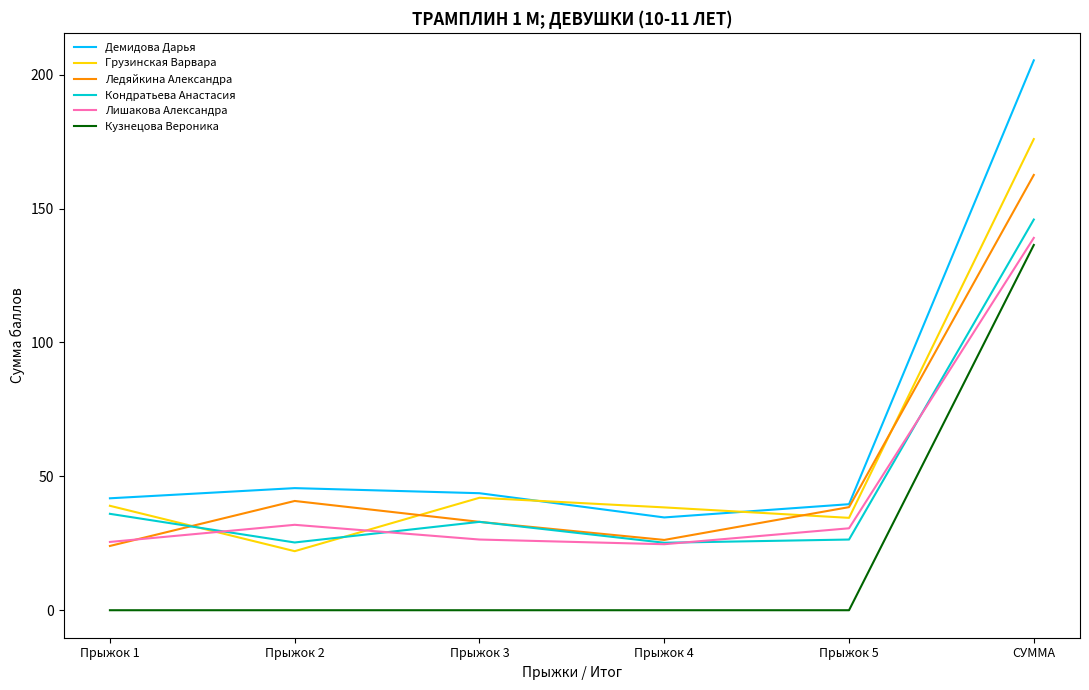

Count the number of categories in the chart.

6